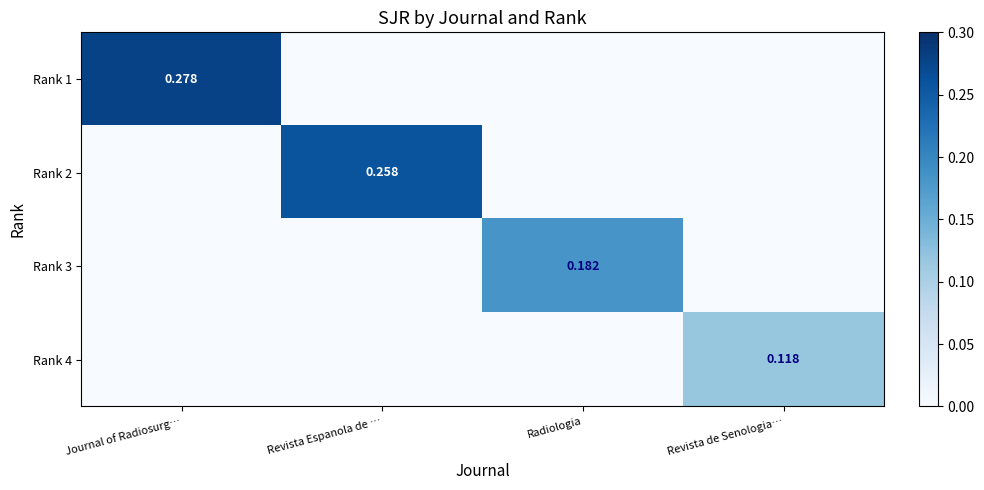

What is the greatest value displayed?

0.3